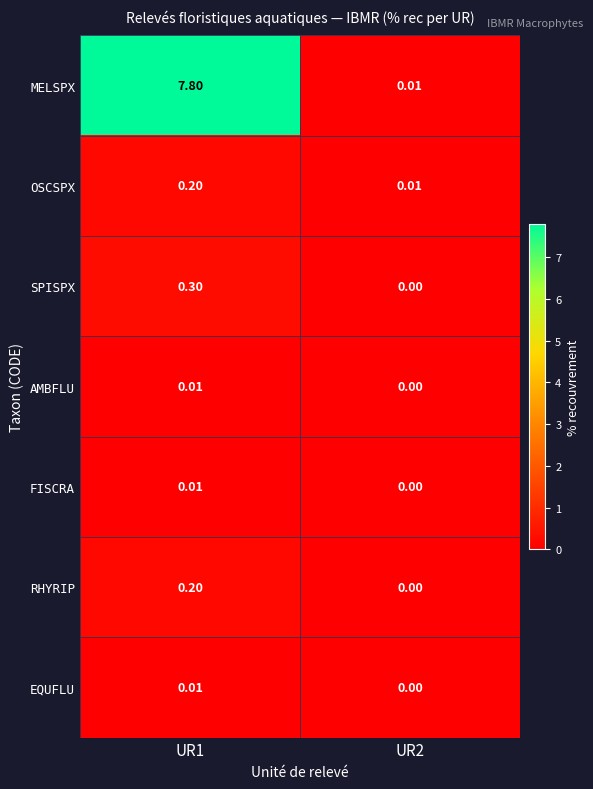

How many distinct data groups are displayed?

7